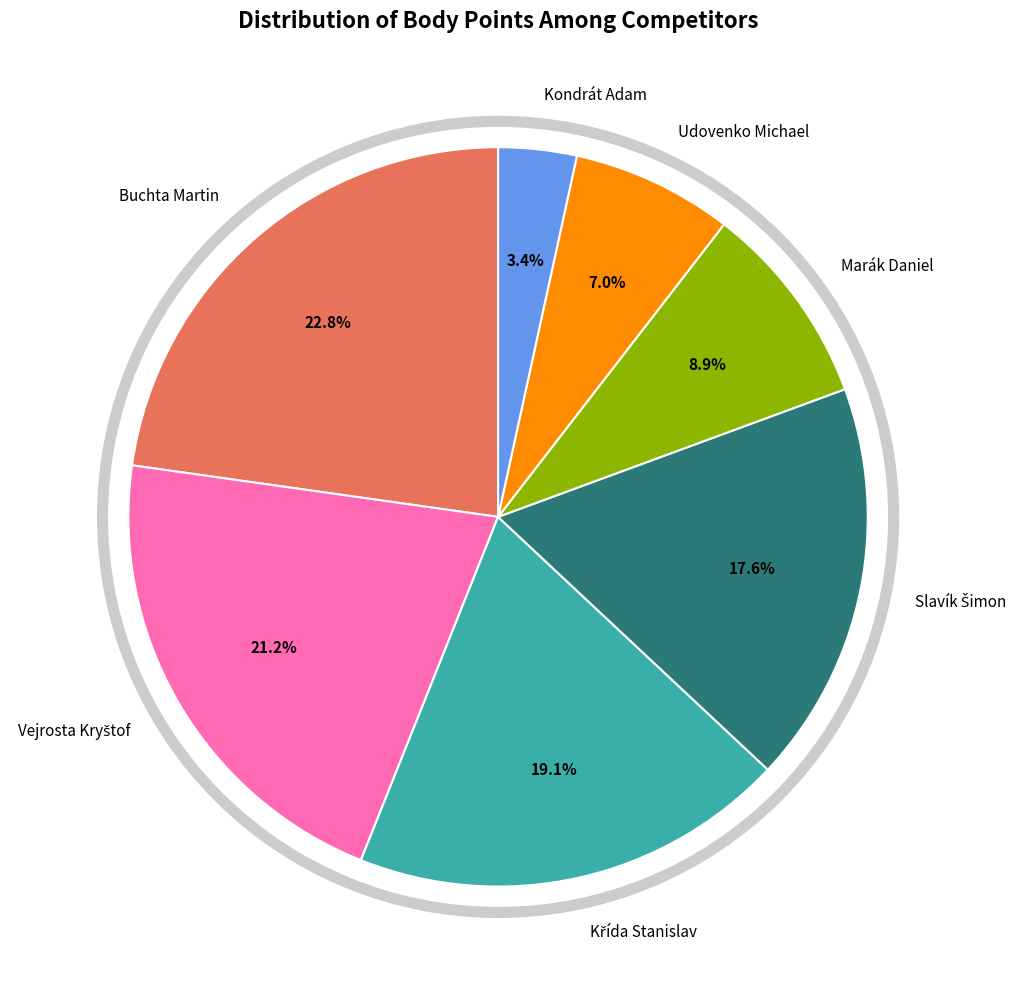

Which slice is the smallest?

Kondrát Adam